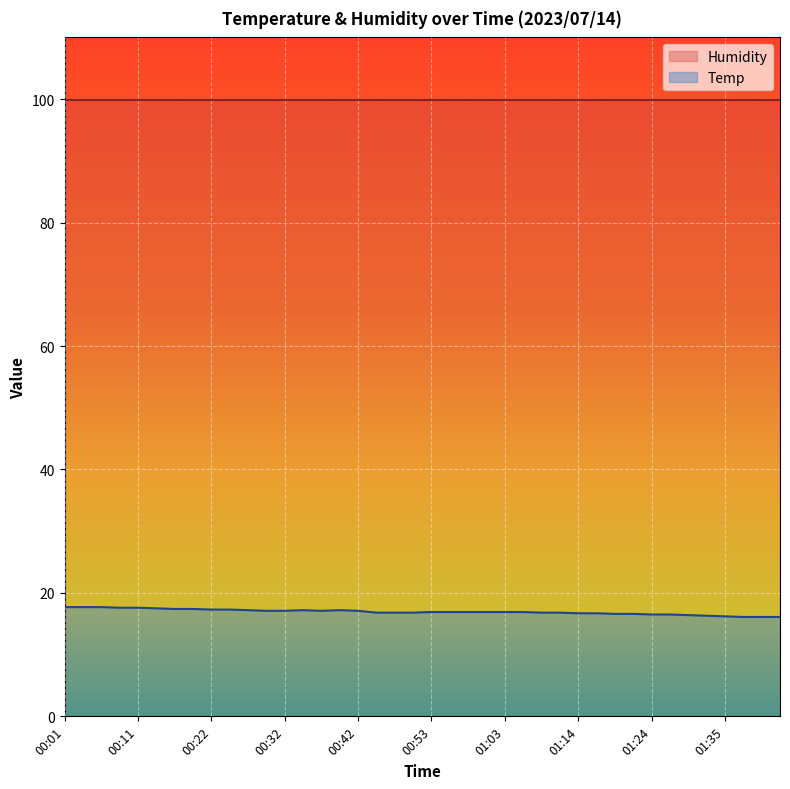

At which category does the data reach its first local valley?

00:37